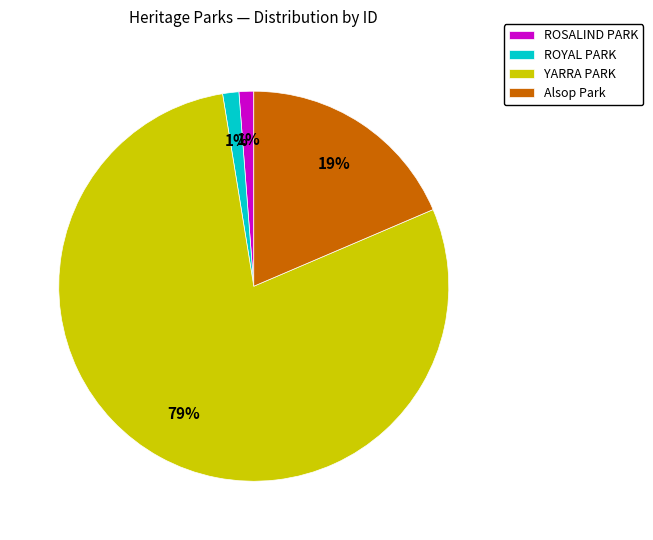

What percentage is the ROYAL PARK slice, to the nearest percent?

1%